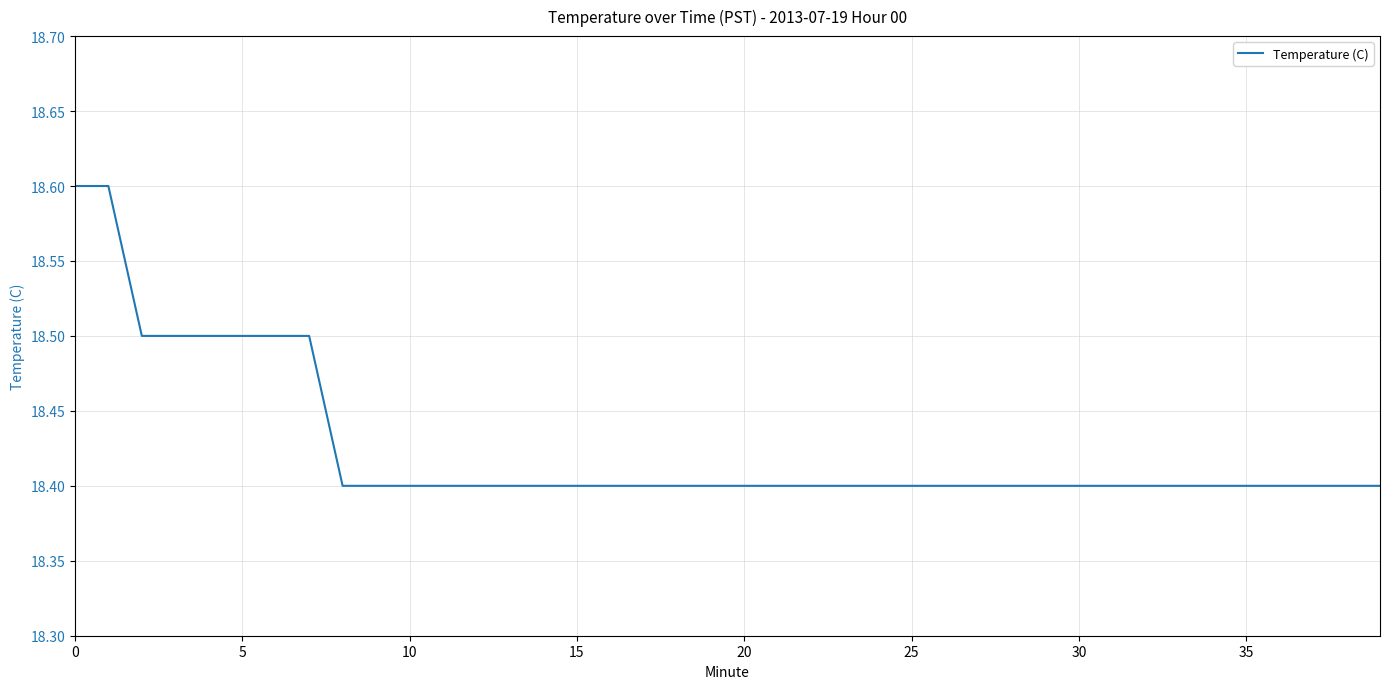

Is this an area chart (filled region under the line)?

No